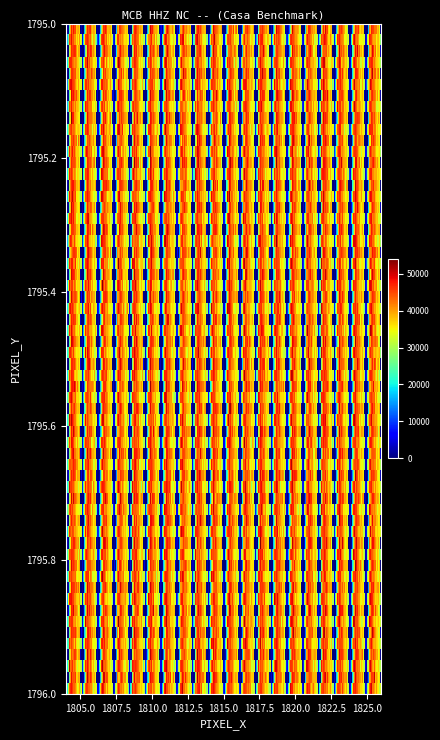

Is it true that r11 equals 3133 at 1?

False